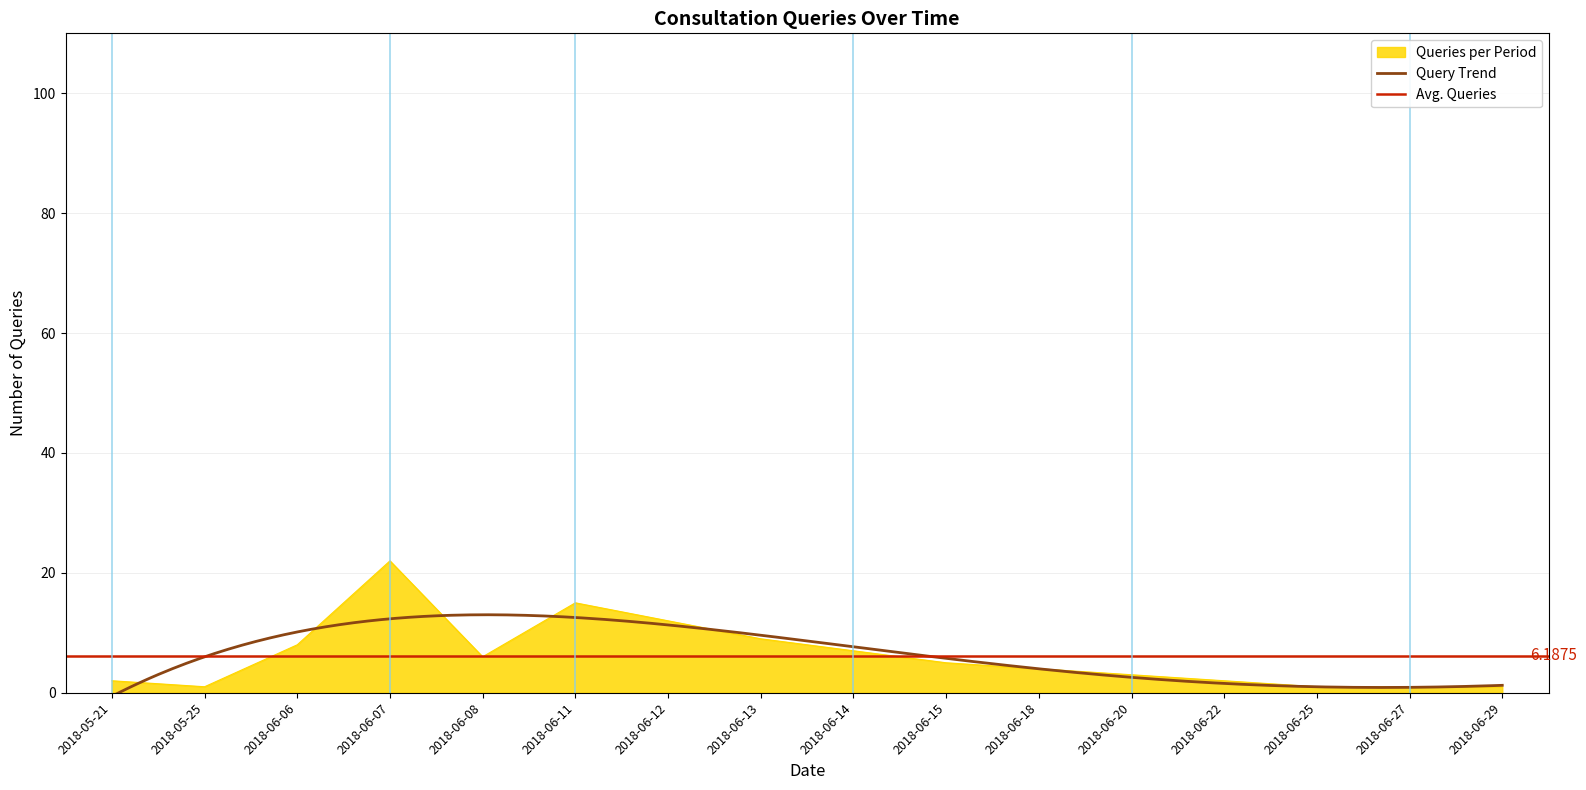

Between 2018-06-14 and 2018-05-21, which is larger?

2018-06-14